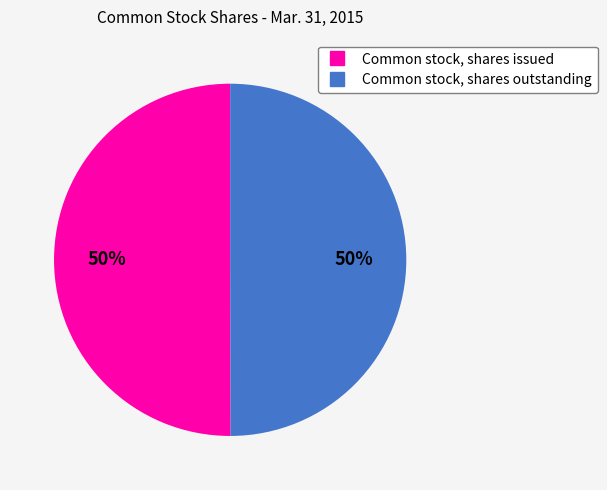

True or false: Common stock, shares outstanding accounts for 63% of the total.

False